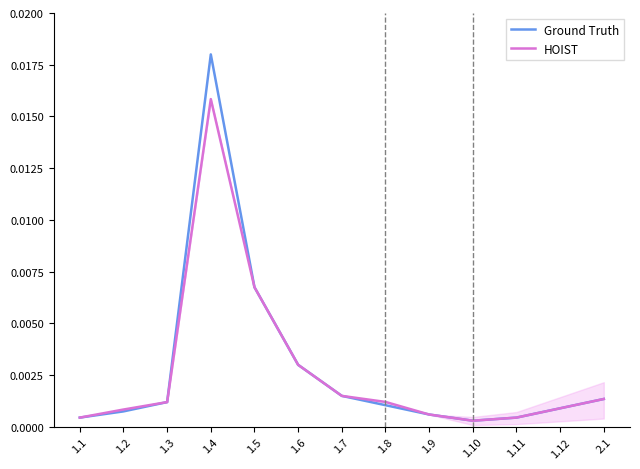

True or false: Ground Truth and HOIST intersect in this chart.

False